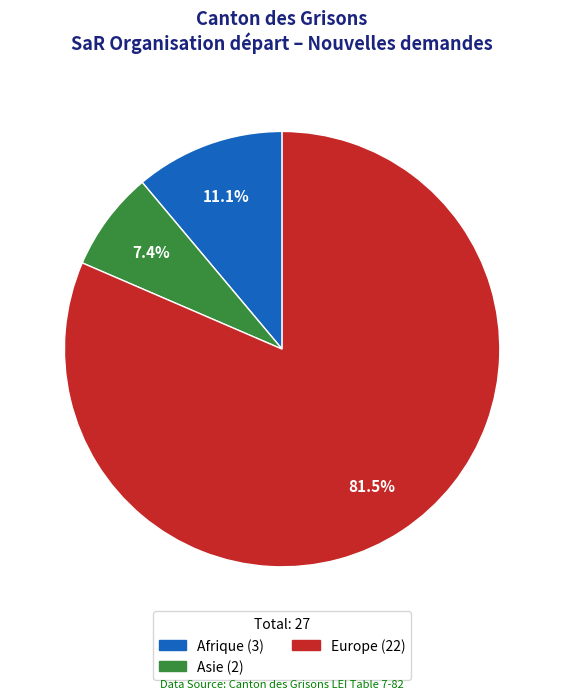

Count the number of slices in the pie.

3